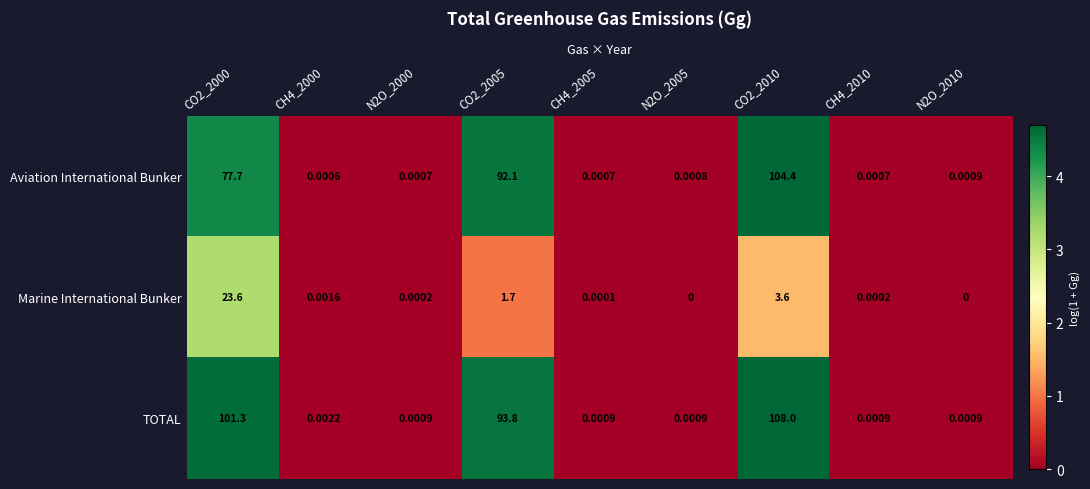

Is the value of TOTAL at CO2_2010 greater than the value of Marine International Bunker at CH4_2010?

Yes